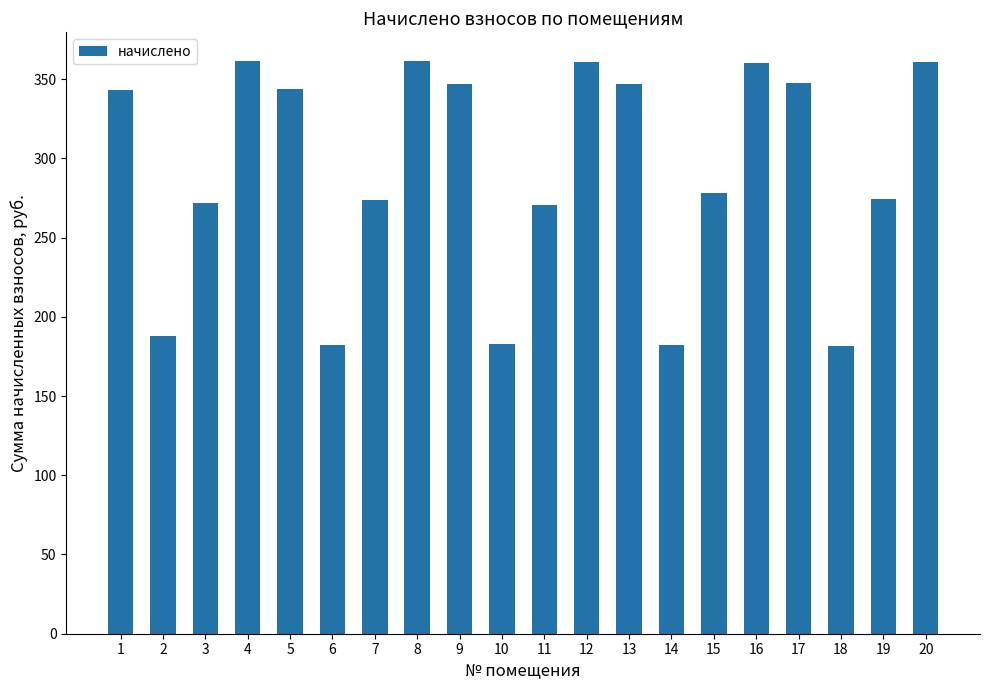

Approximately how many times larger is the value at 8 compared to 2?

1.9